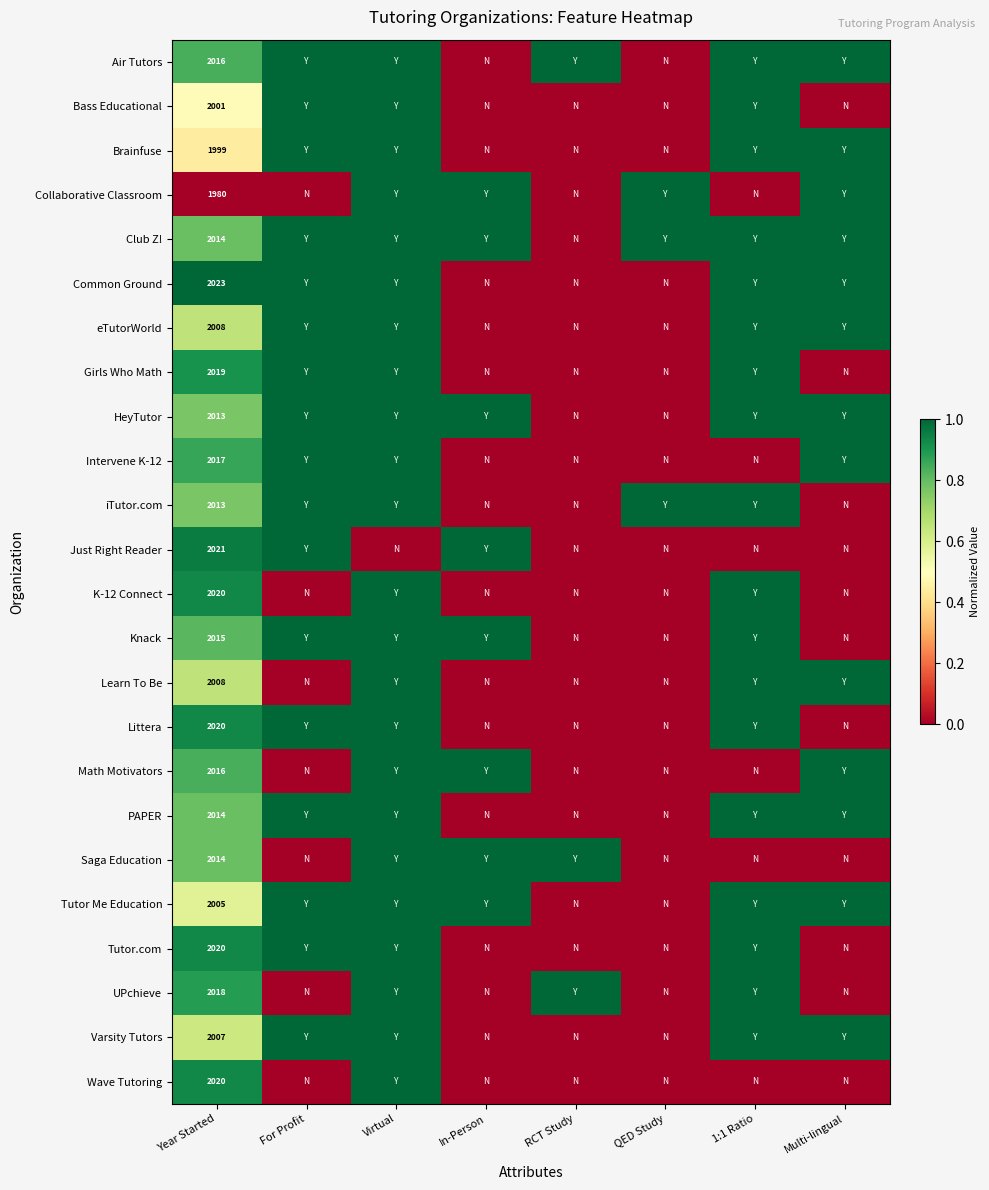

The Common Ground series shows 1.0 at Year Started. True or false?

True